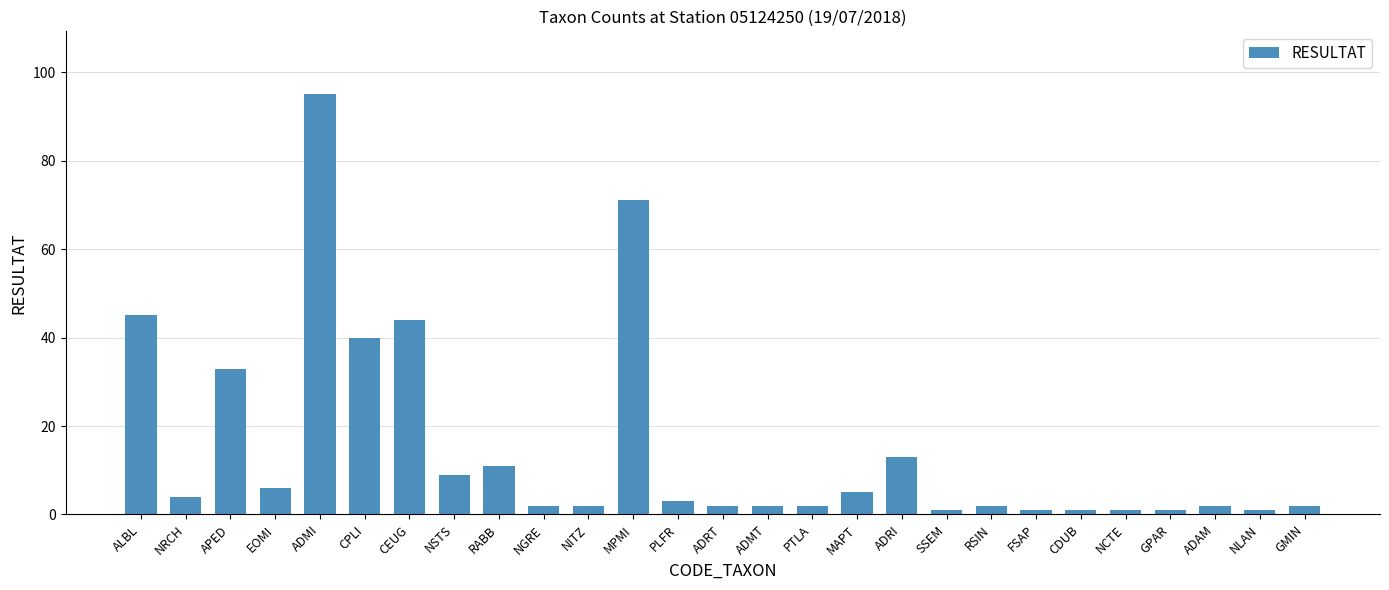

What is the minimum value shown in the chart?

1